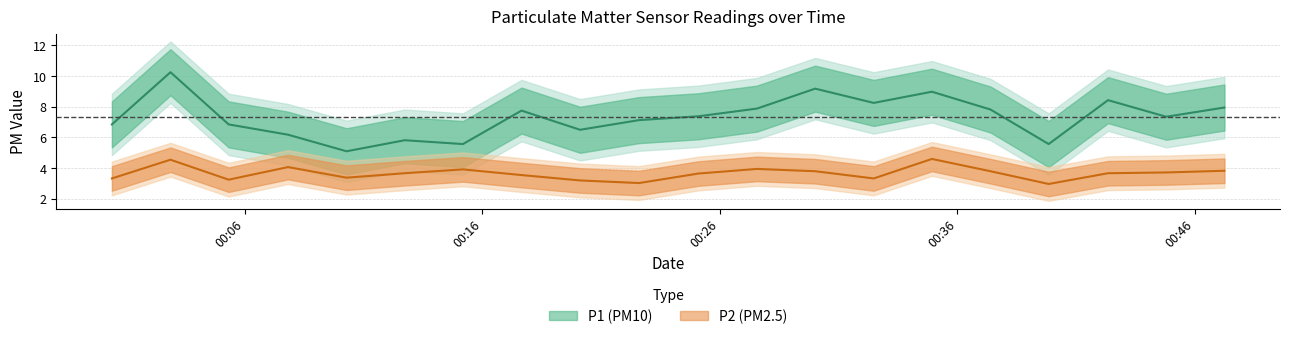

Which series has the largest total across all categories?

P1